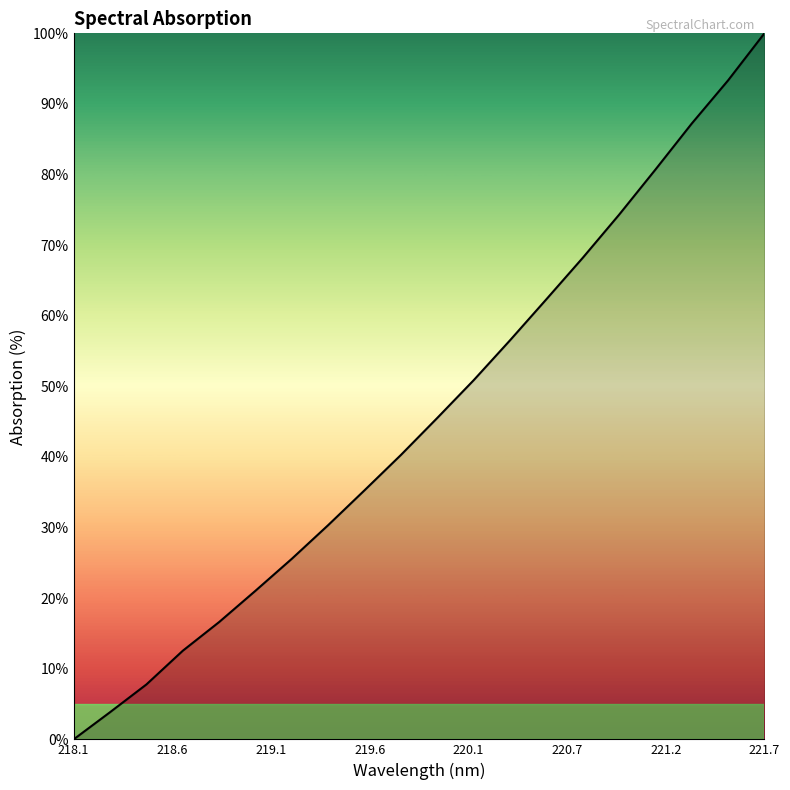

What is the difference between the maximum and second lowest values?

96.2